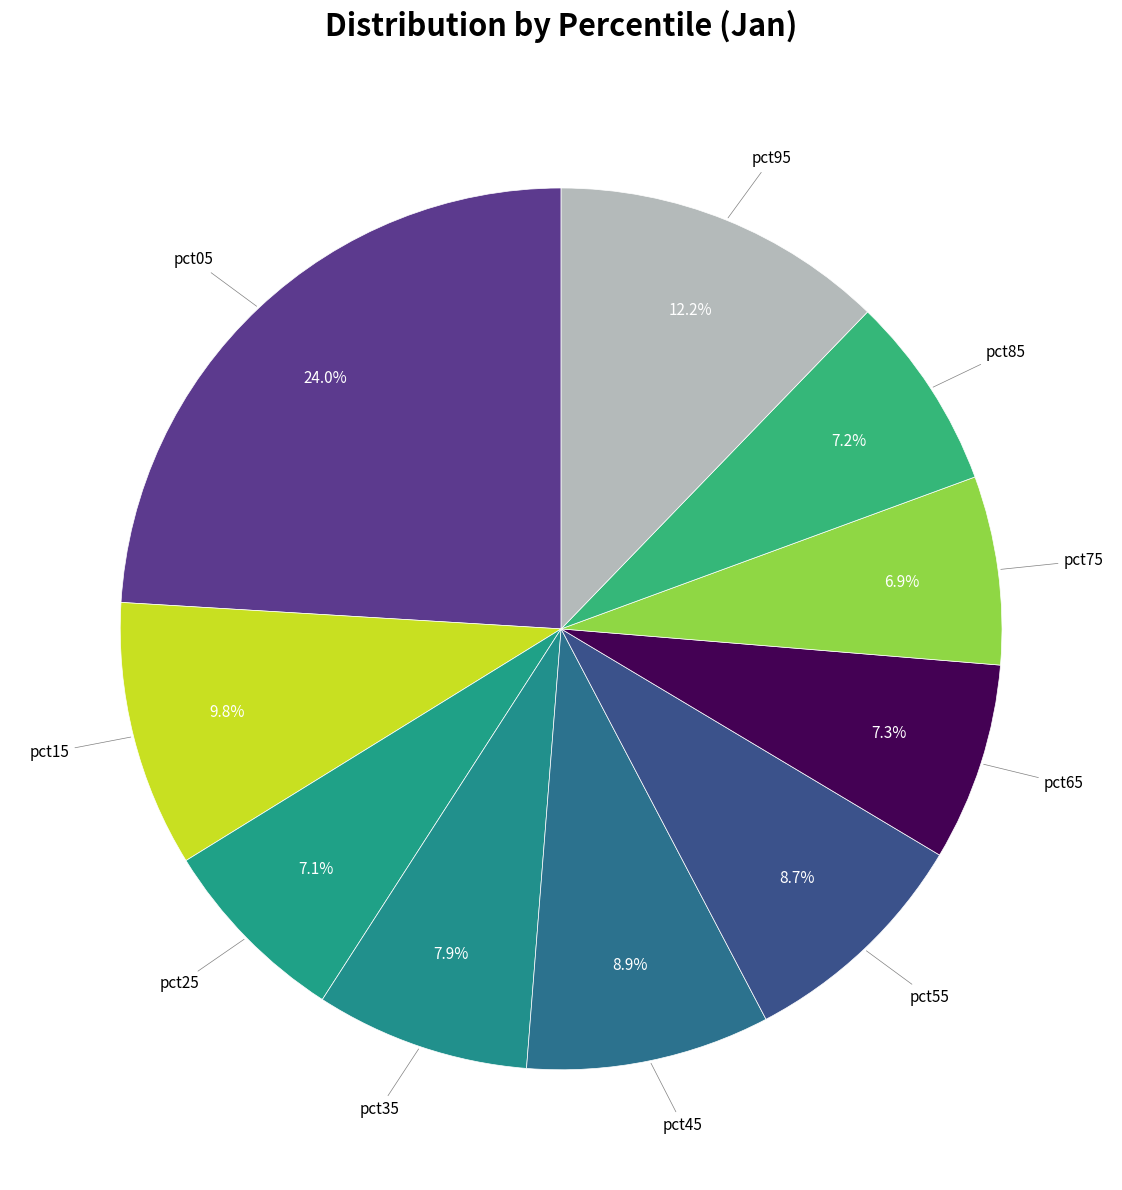

Is the sum of pct45 and pct35 greater than half?

No